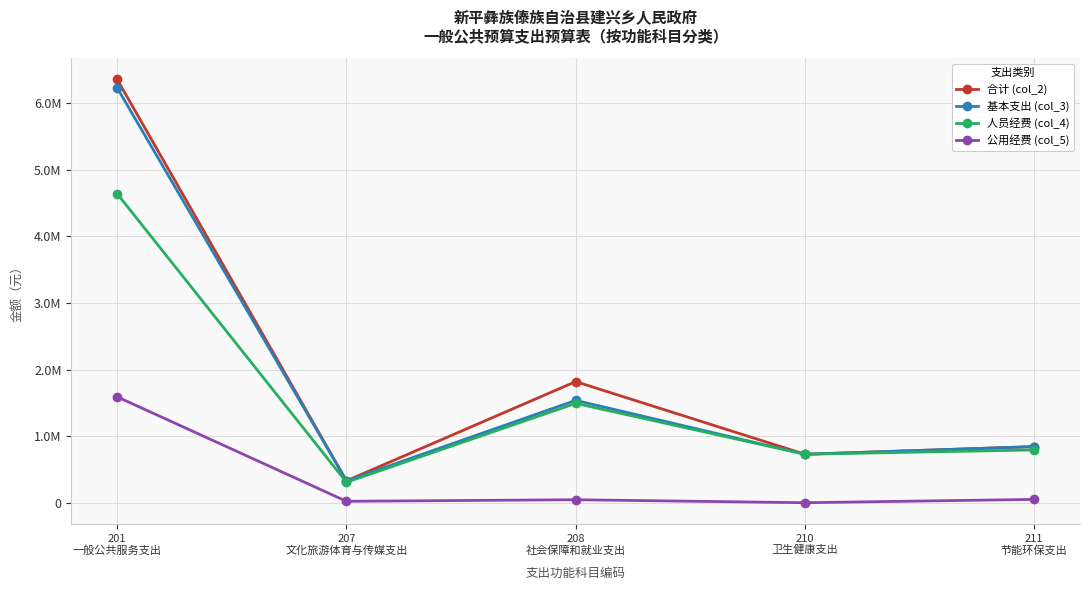

What is the spread (max minus min) of values at 210
卫生健康支出?

728077